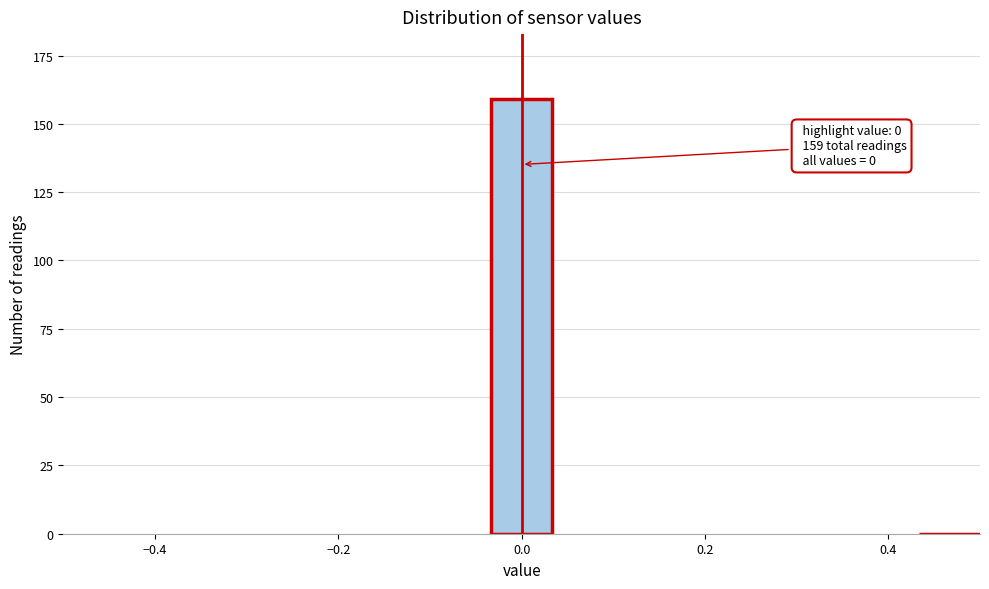

Around what value on the x-axis is the tallest bar? Give the approximate position of its centre, as read against the axis.

0.00